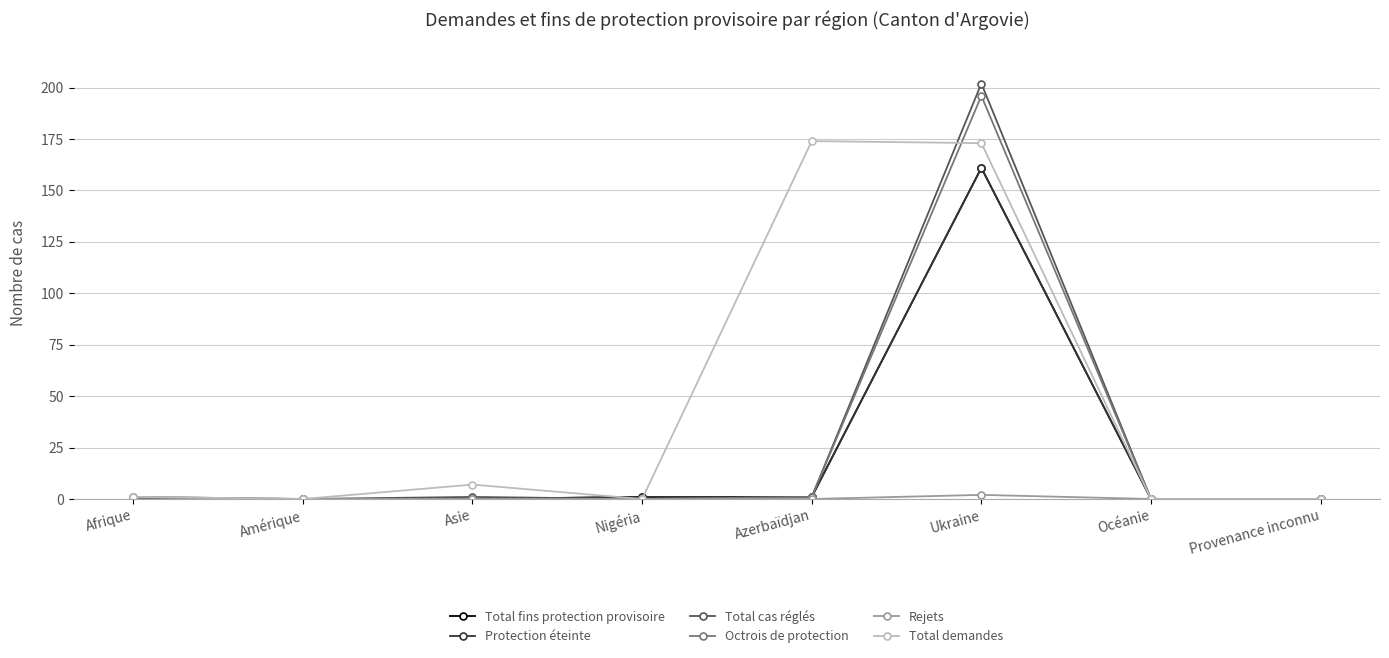

Is this an area chart (filled region under the line)?

No